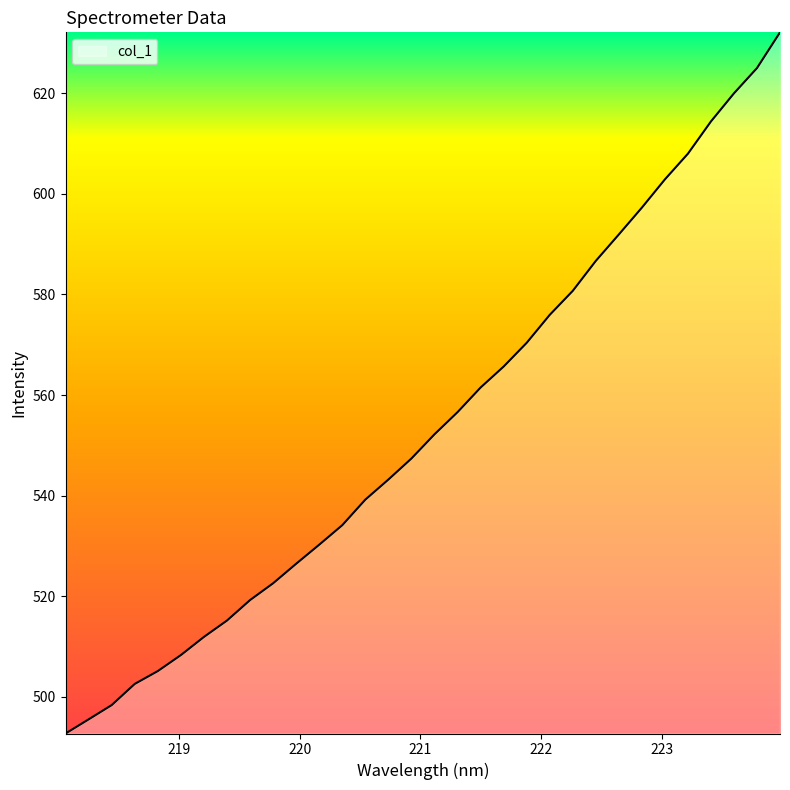

What is the sum of all values?

17733.4